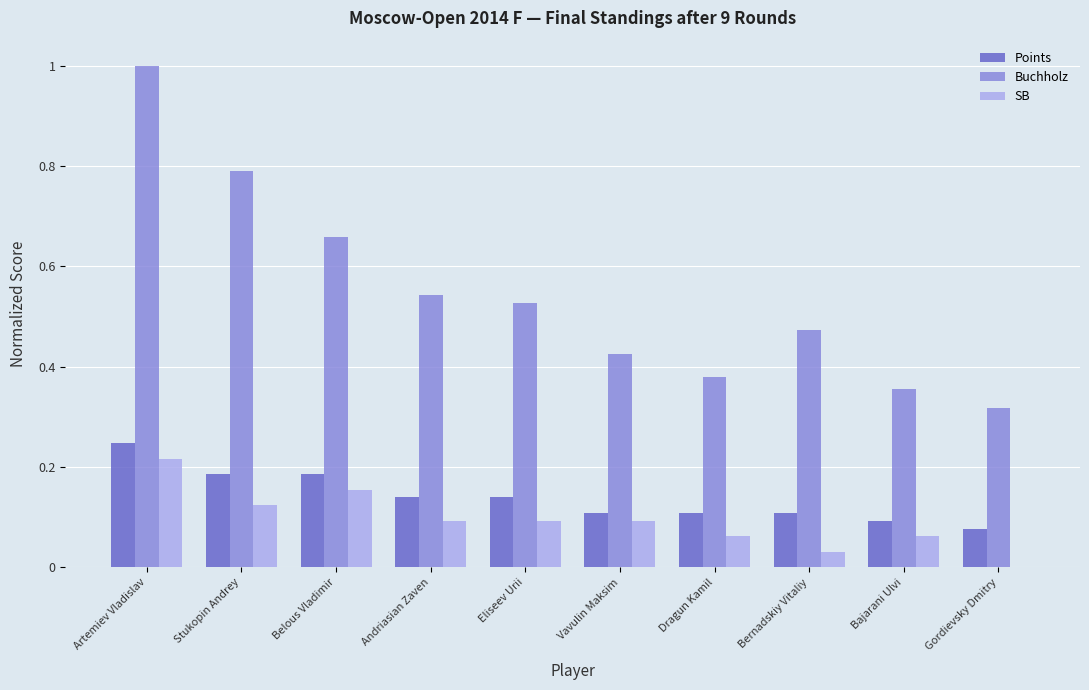

At which label does Buchholz reach its peak?

Artemiev Vladislav